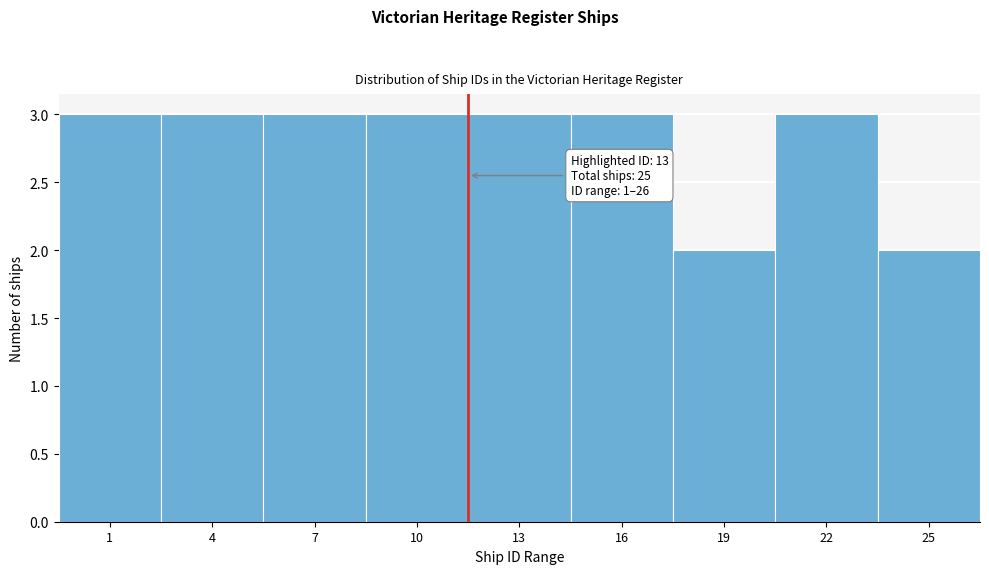

Reading left to right, extract all data points from this chart.

3	3	3	3	3	3	2	3	2